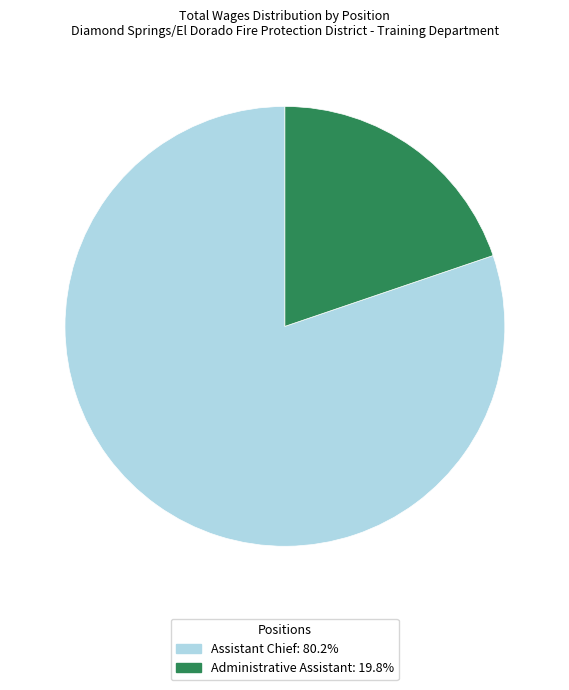

Does Assistant Chief: 80.2% represent more than half of the total?

Yes